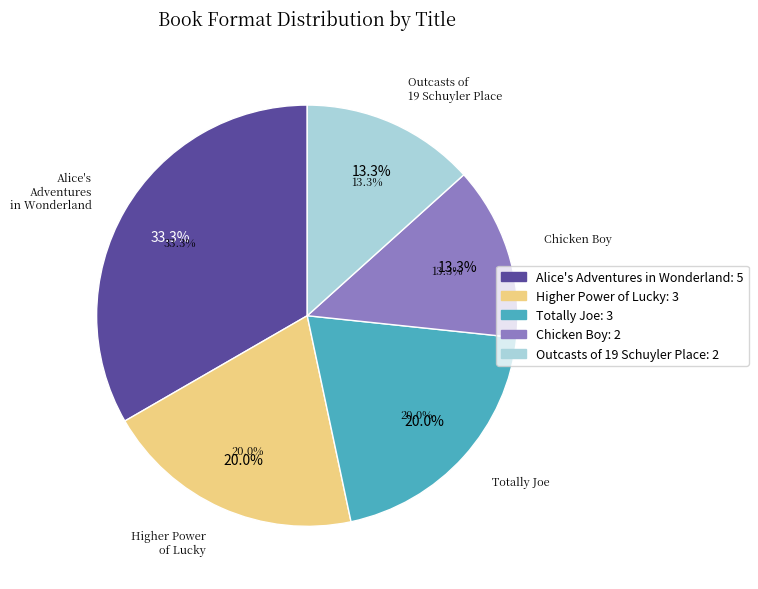

To the nearest percent, what is the average slice percentage?

20%